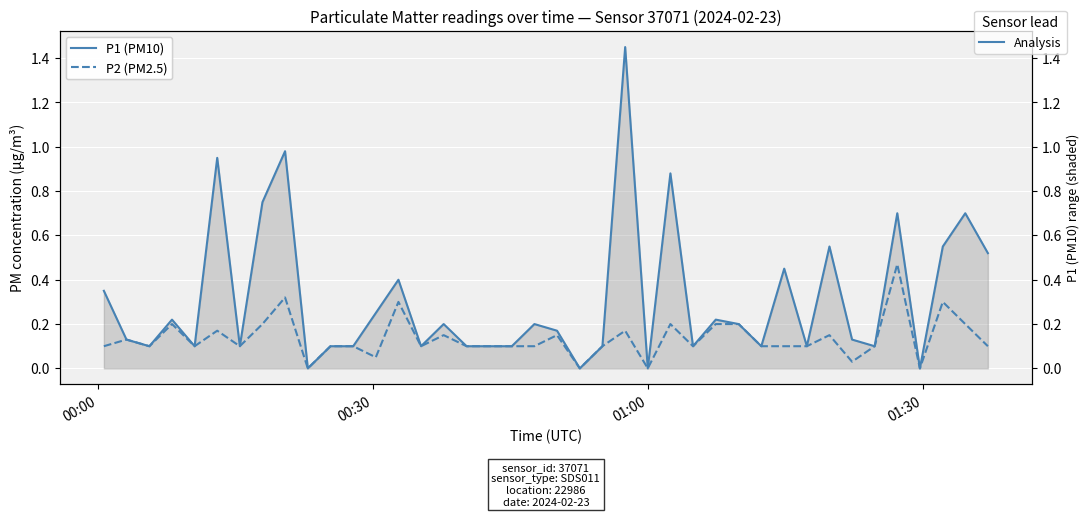

Reading left to right, list all the values displayed in this chart.

P1 (PM10): 0.3	0.1	0.1	0.2	0.1	0.9	0.1	0.8	1.0	0.0	0.1	0.1	0.2	0.4	0.1	0.2	0.1	0.1	0.1	0.2	0.2	0.0	0.1	1.4	0.0	0.9	0.1	0.2	0.2	0.1	0.5	0.1	0.6	0.1	0.1	0.7	0.0	0.6	0.7	0.5
P2 (PM2.5): 0.1	0.1	0.1	0.2	0.1	0.2	0.1	0.2	0.3	0.0	0.1	0.1	0.1	0.3	0.1	0.1	0.1	0.1	0.1	0.1	0.1	0.0	0.1	0.2	0.0	0.2	0.1	0.2	0.2	0.1	0.1	0.1	0.1	0.0	0.1	0.5	0.0	0.3	0.2	0.1